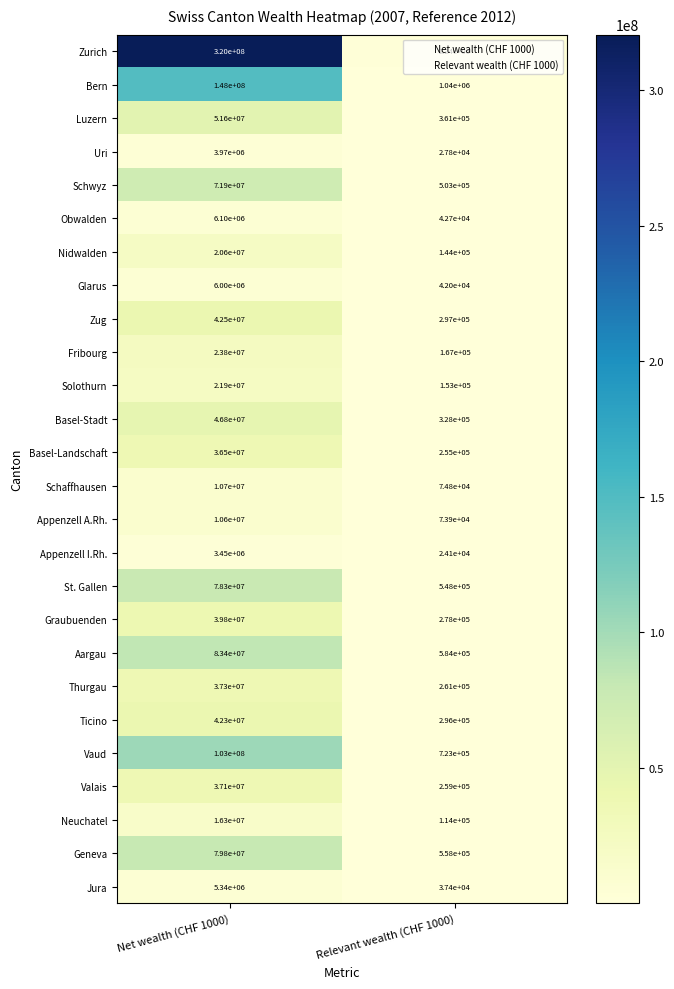

What is the sum of the Vaud values at Net wealth (CHF 1000) and Relevant wealth (CHF 1000)?

103723000